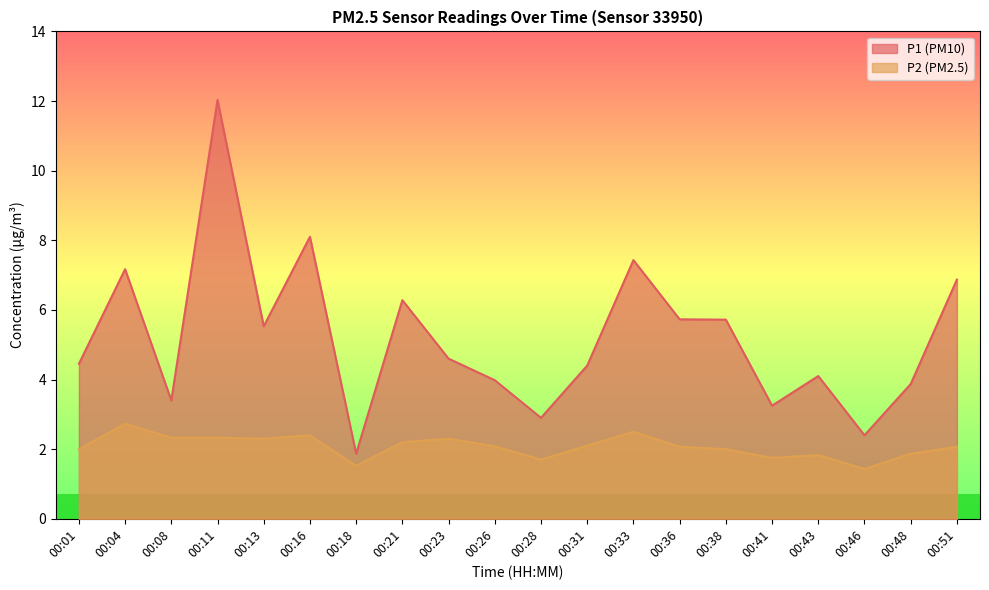

How many data points does each series have?

20